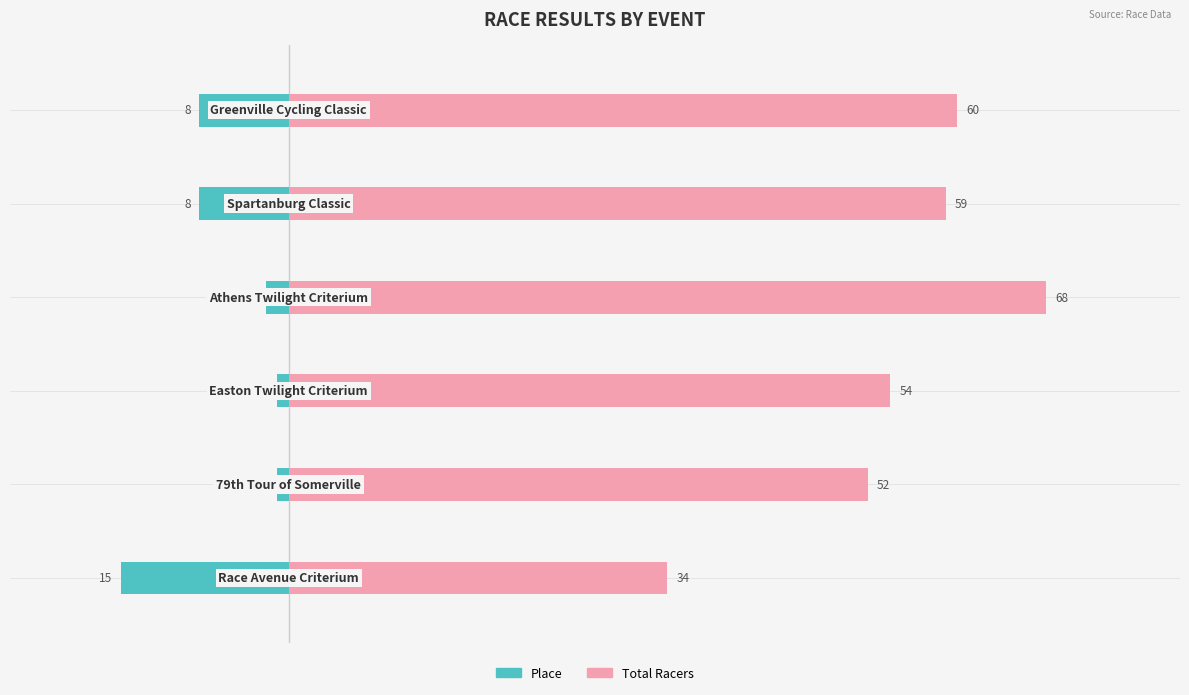

Reading left to right, list all the values displayed in this chart.

Place: 0=-15	1=-1	2=-1	3=-2	4=-8	5=-8
Total Racers: 0=34	1=52	2=54	3=68	4=59	5=60